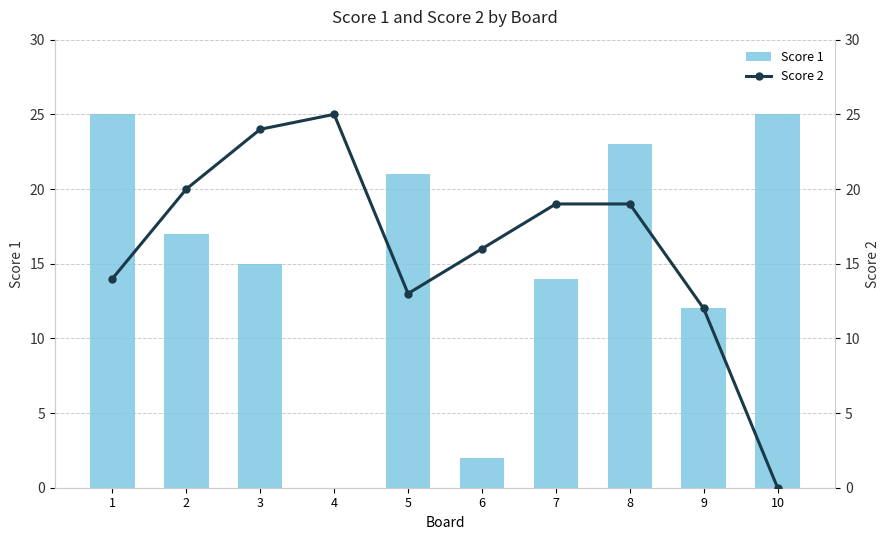

How many values in the Score 1 series exceed 17?

4